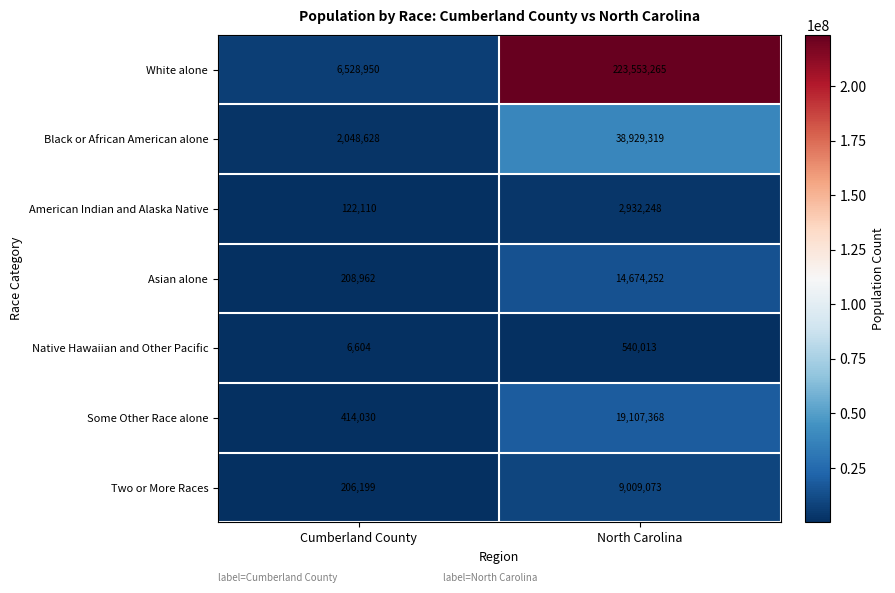

At which category is the sum across all series the highest?

North Carolina